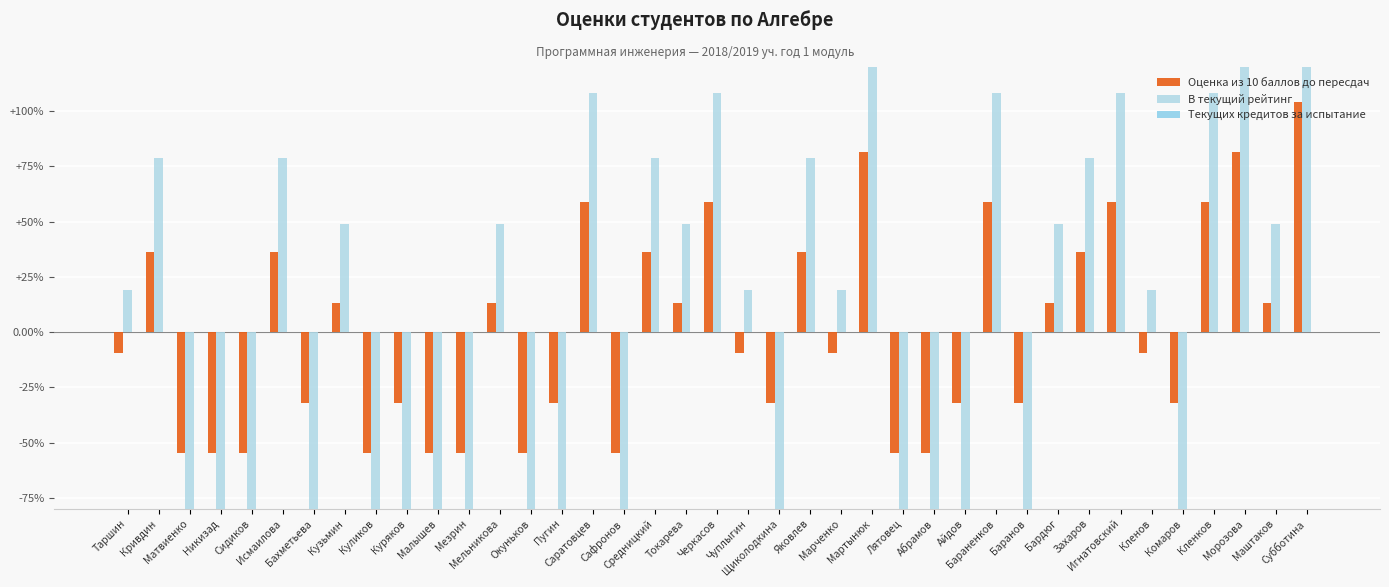

Does the chart contain stacked bars?

No